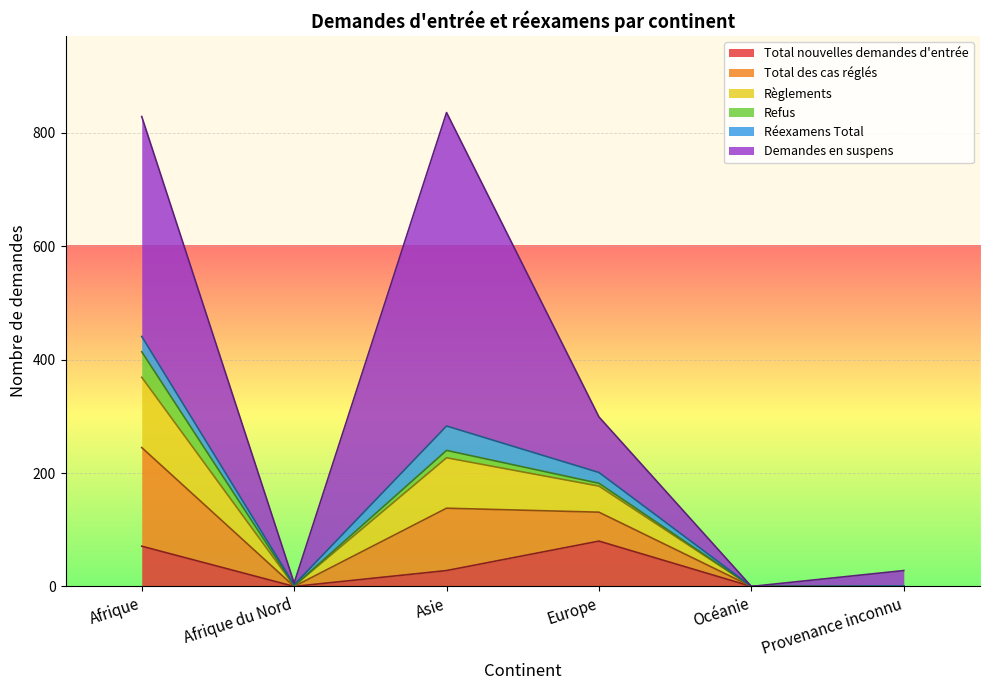

Rank the categories by Règlements value from highest to lowest.

Afrique, Asie, Europe, Afrique du Nord, Océanie, Provenance inconnu